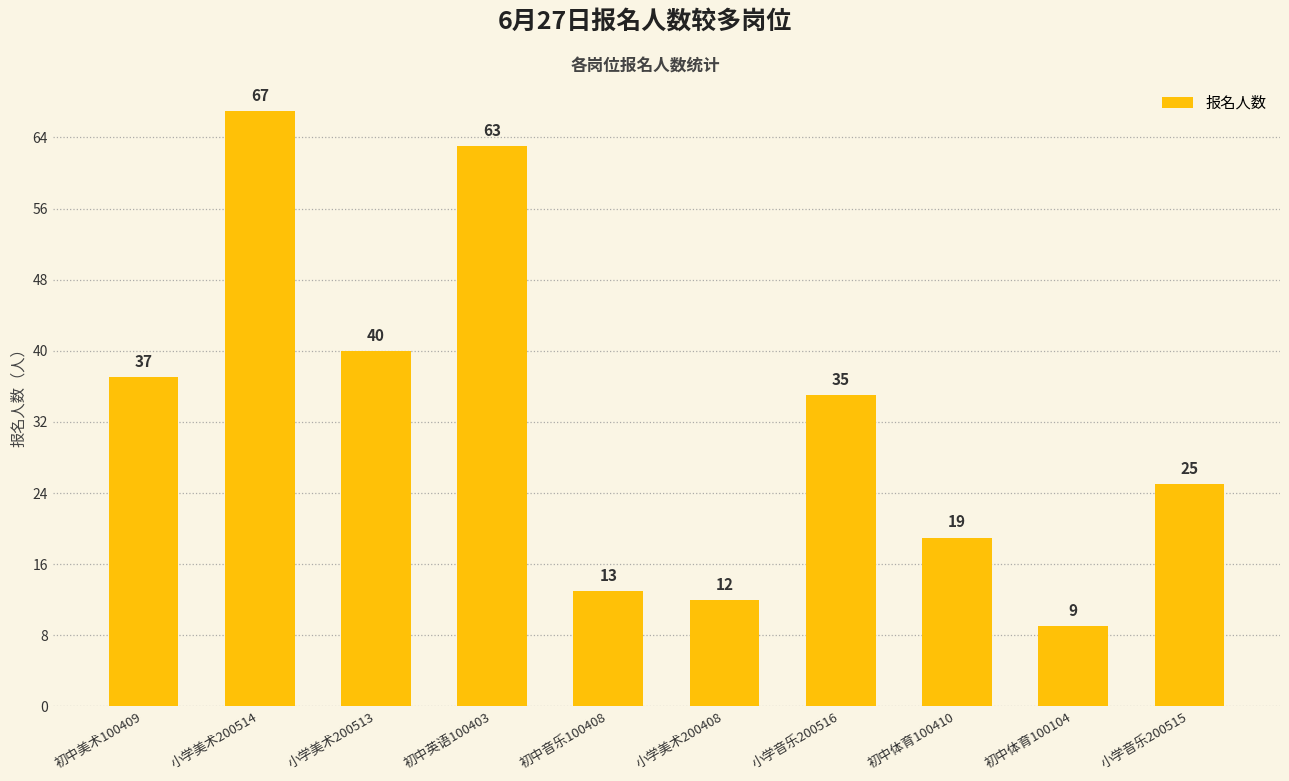

Are the bars grouped side by side (vs. stacked)?

No